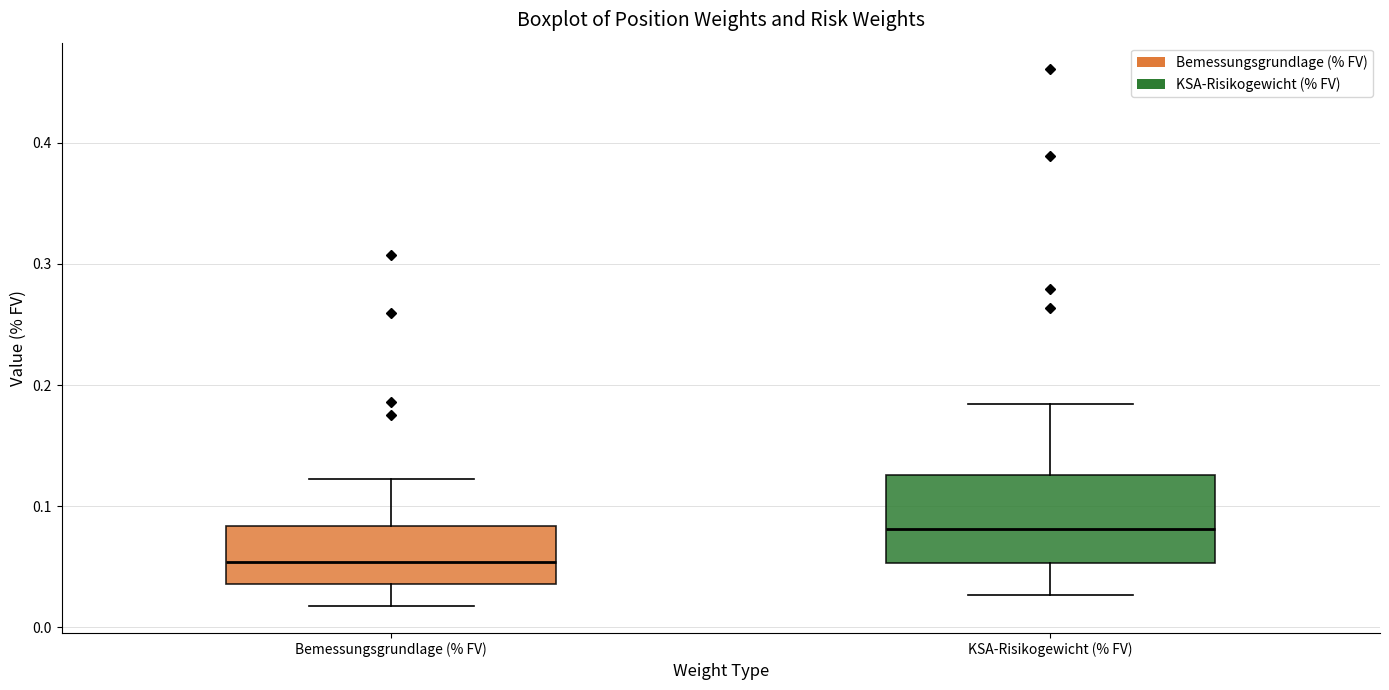

Which box's median line is the highest?

KSA-Risikogewicht (% FV)